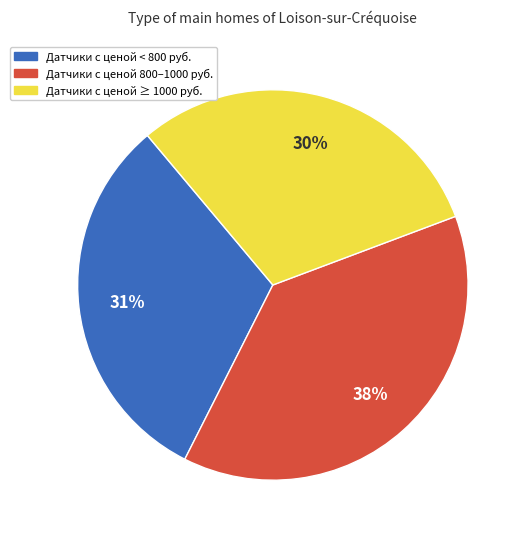

Is there a majority slice in this chart?

No